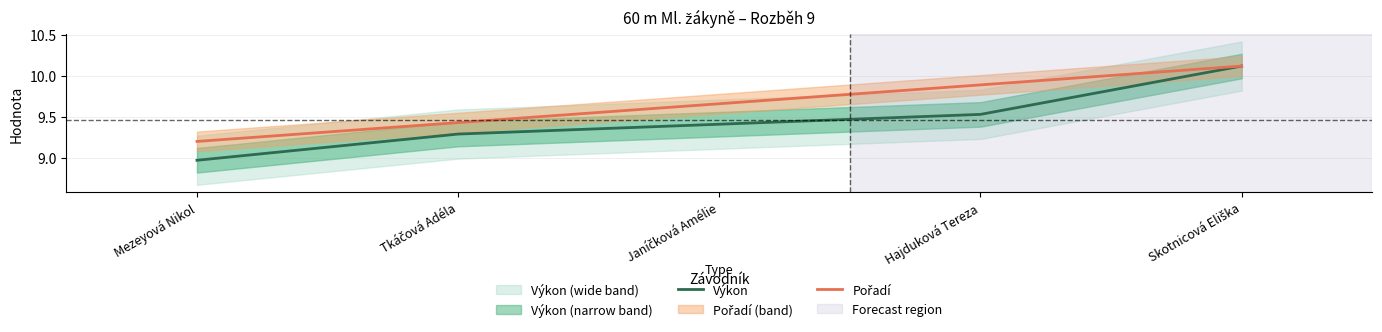

Between Hajduková Tereza and Skotnicová Eliška, which series saw the biggest shift?

Výkon